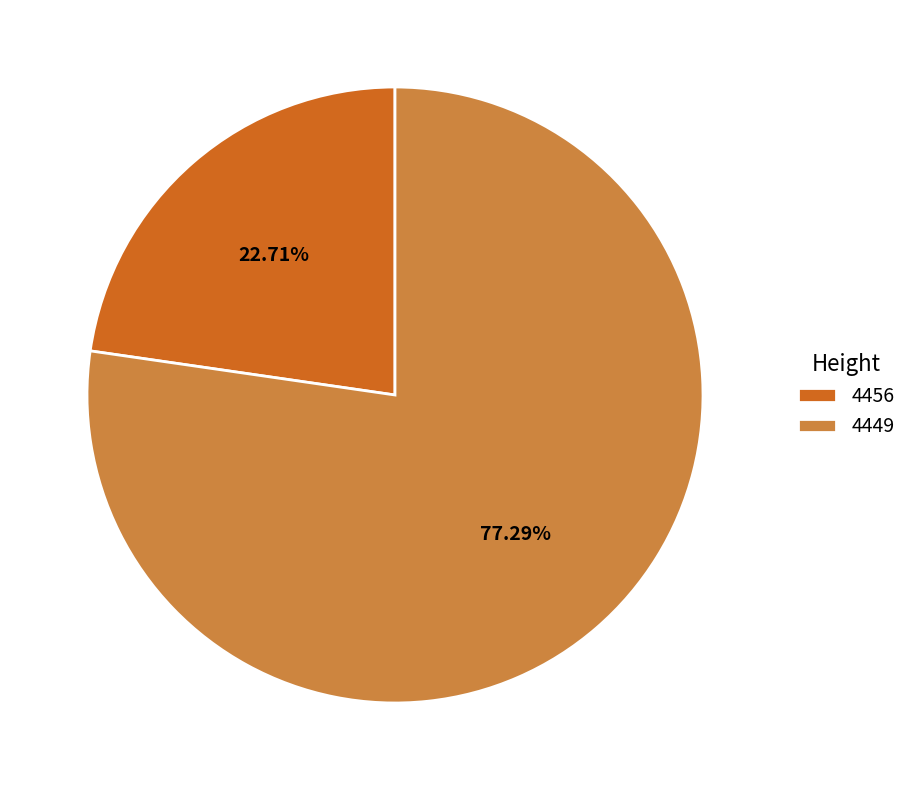

The 4449 slice represents 92% of the pie. True or false?

False